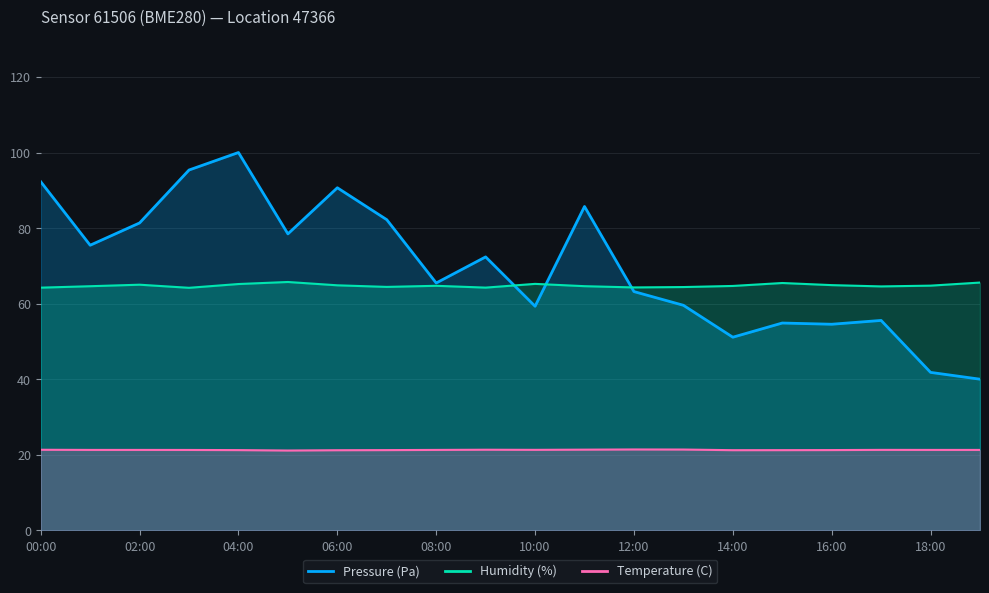

Which series has the largest range (max minus min)?

Pressure (Pa)